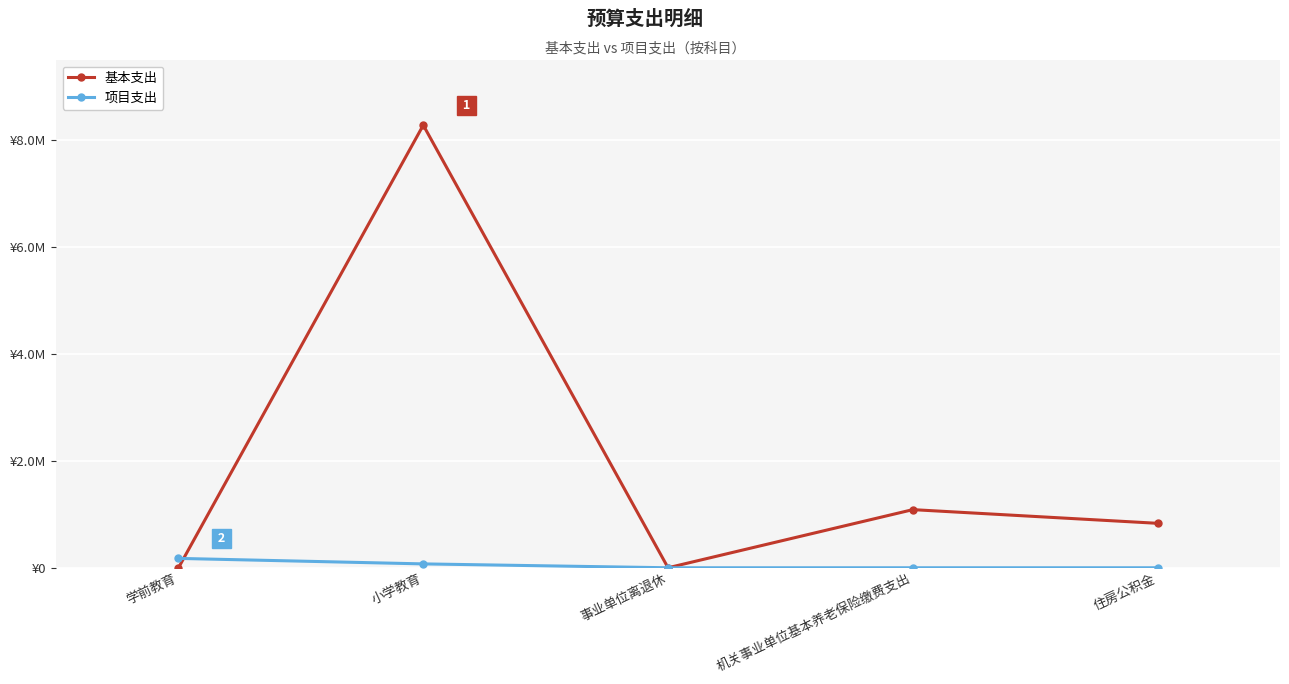

Does the chart have visible grid lines?

Yes